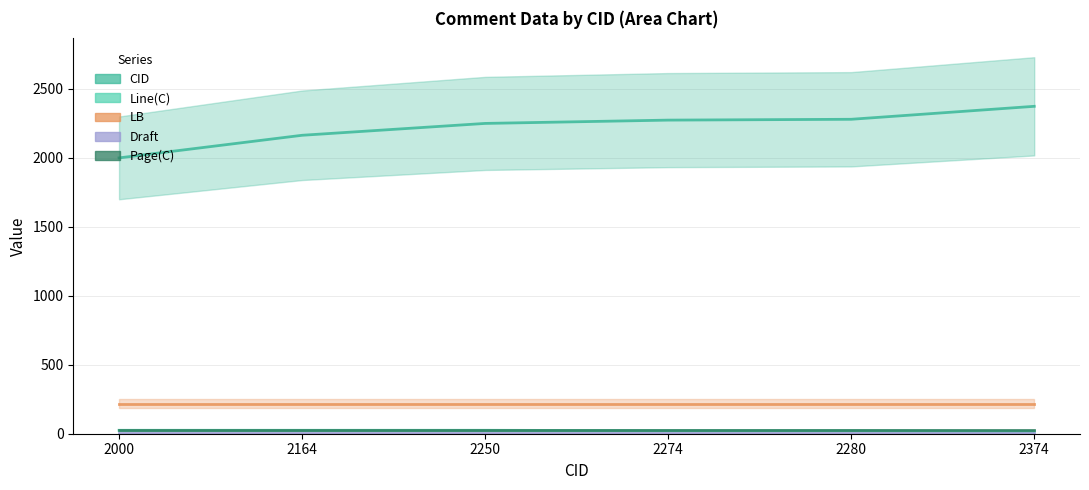

At which category does the chart reach its peak across all series?

2374